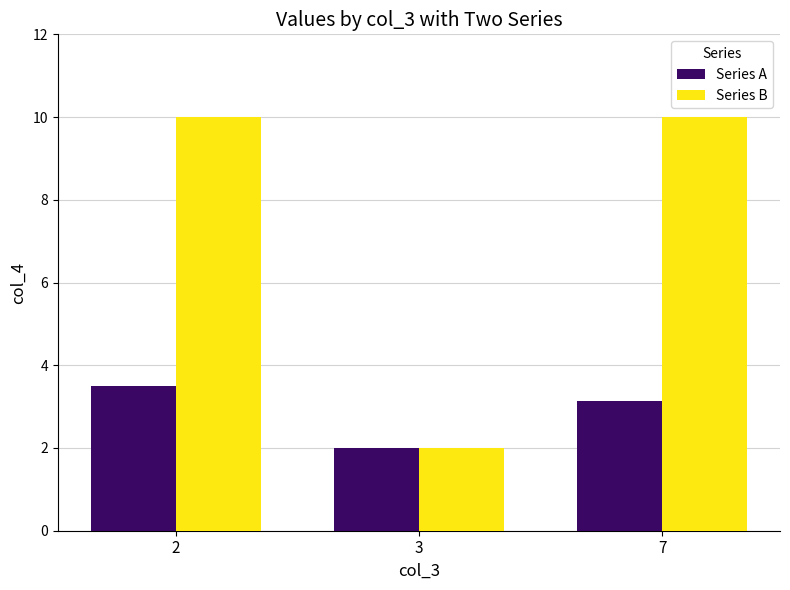

Where is Series A nearest to the value 2?

3